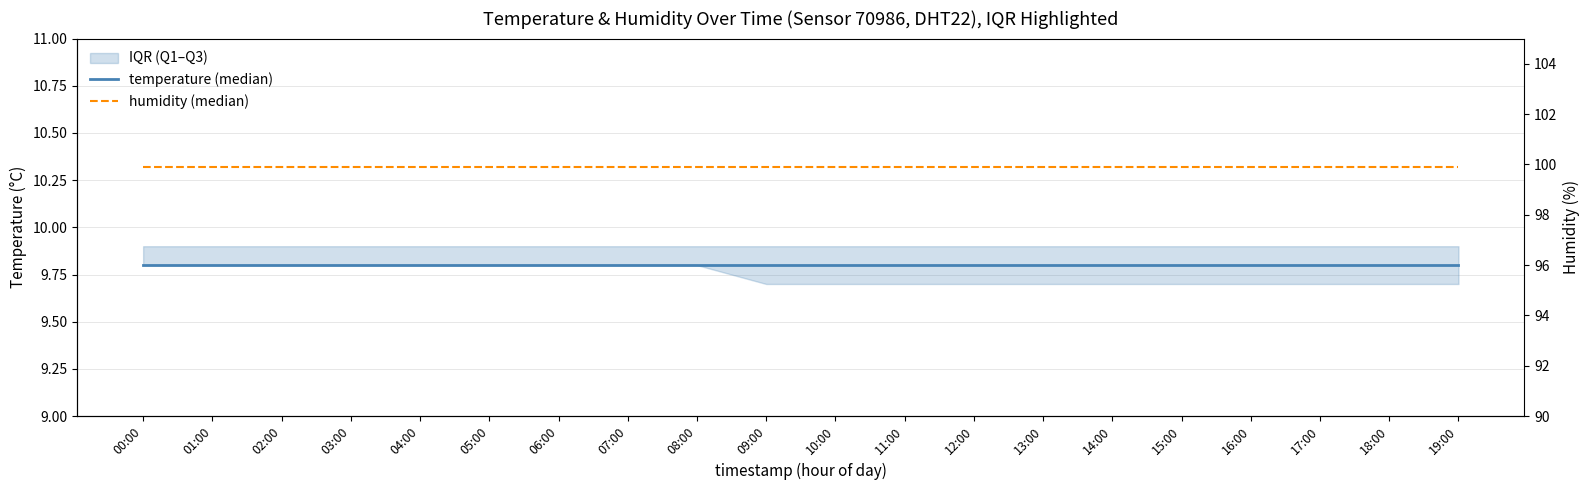

At which category does the chart reach its minimum across all series?

00:00